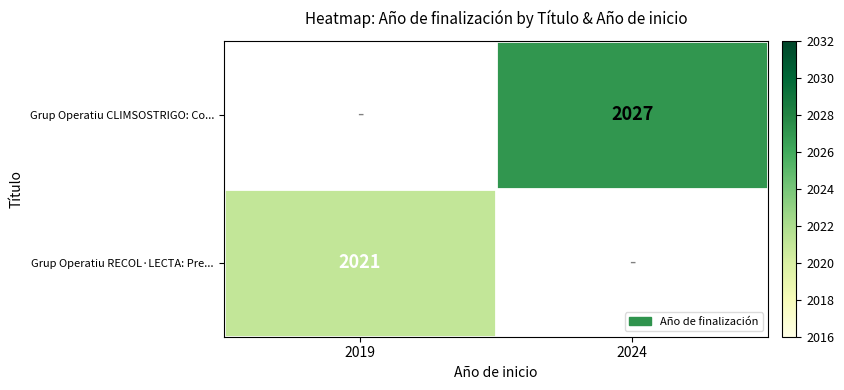

Is the value of Grup Operatiu CLIMSOSTRIGO: Co... at 2024 greater than the value of Grup Operatiu RECOL·LECTA: Pre... at 2019?

Yes